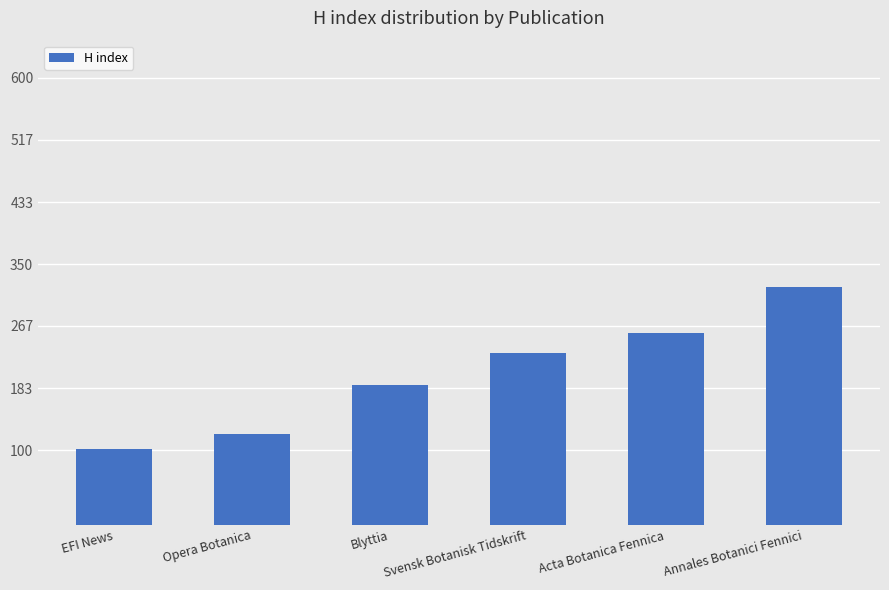

Rank the categories by value from highest to lowest.

Annales Botanici Fennici, Acta Botanica Fennica, Svensk Botanisk Tidskrift, Blyttia, Opera Botanica, EFI News